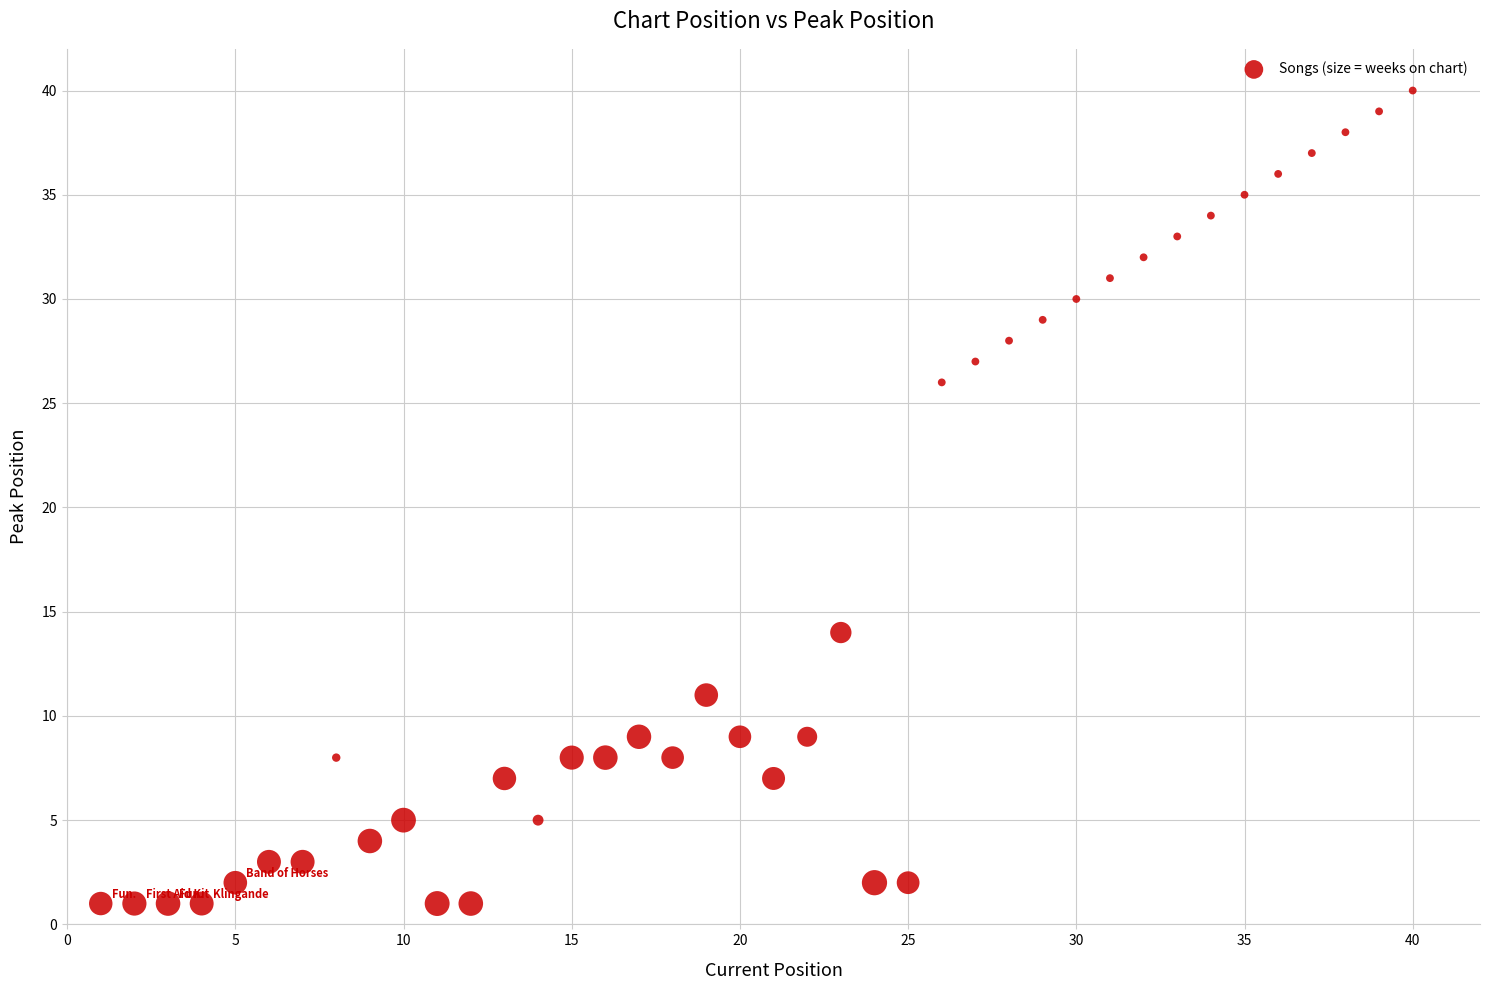

What is the range of Y values (max minus min)?

39